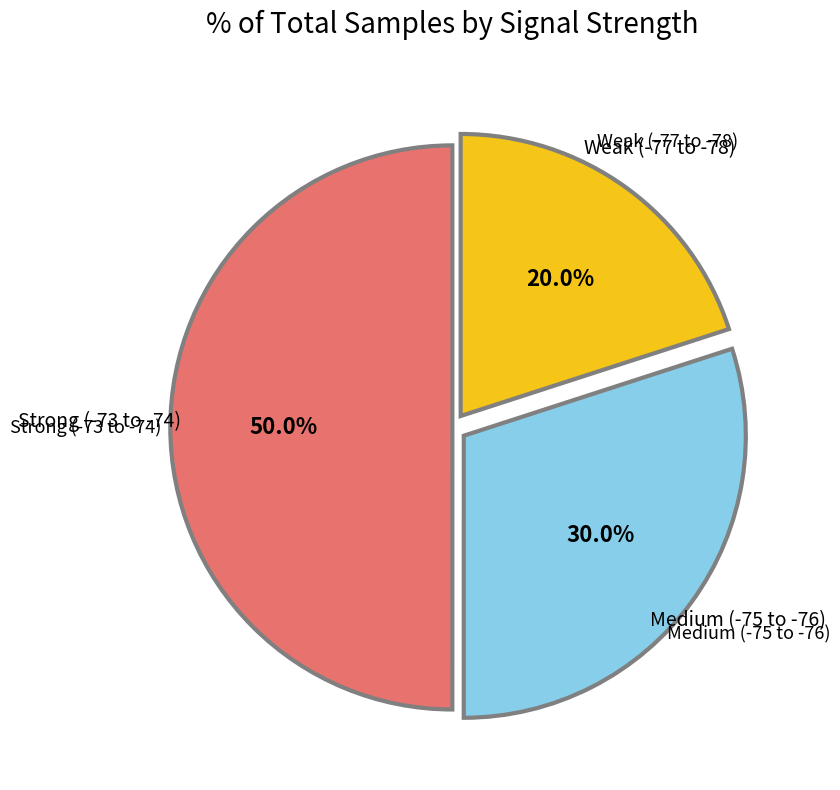

What is the largest slice in the pie chart?

Strong (-73 to -74)